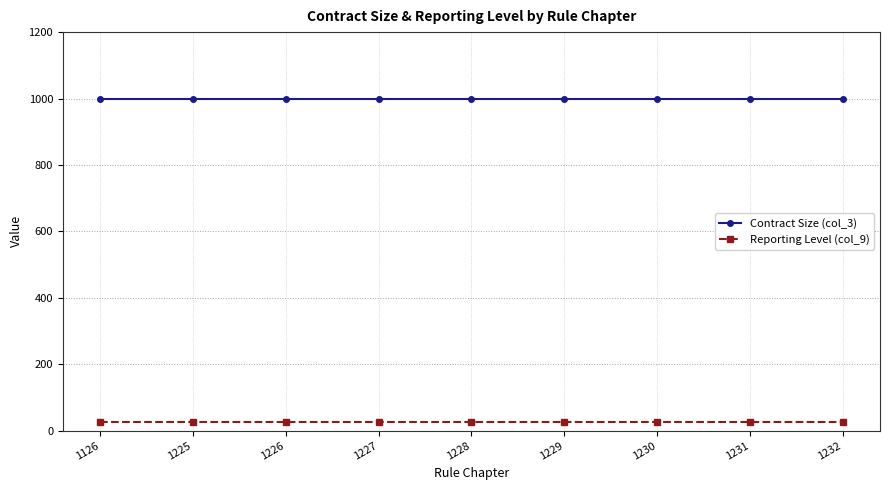

At how many categories does at least one series exceed 223?

9